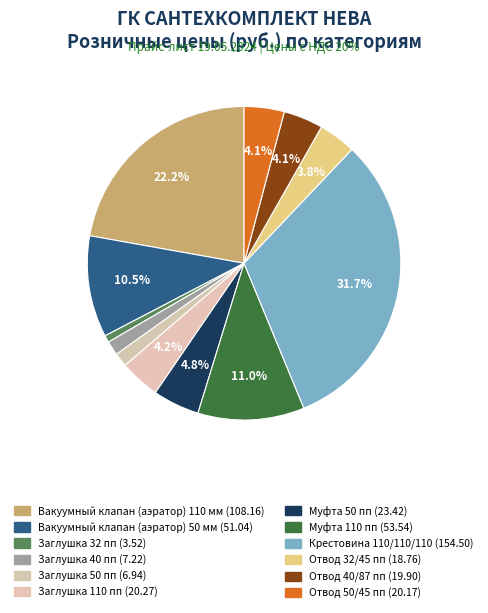

Rank the categories by value from lowest to highest.

Заглушка 32 пп, Заглушка 50 пп, Заглушка 40 пп, Отвод 32/45 пп, Отвод 40/87 пп, Отвод 50/45 пп, Заглушка 110 пп, Муфта 50 пп, Вакуумный клапан (аэратор) 50 мм, Муфта 110 пп, Вакуумный клапан (аэратор) 110 мм, Крестовина 110/110/110